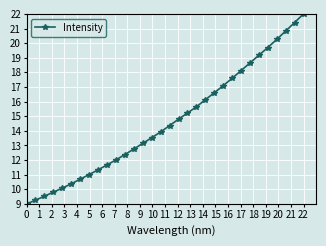

What is the maximum value shown in the chart?

22.0